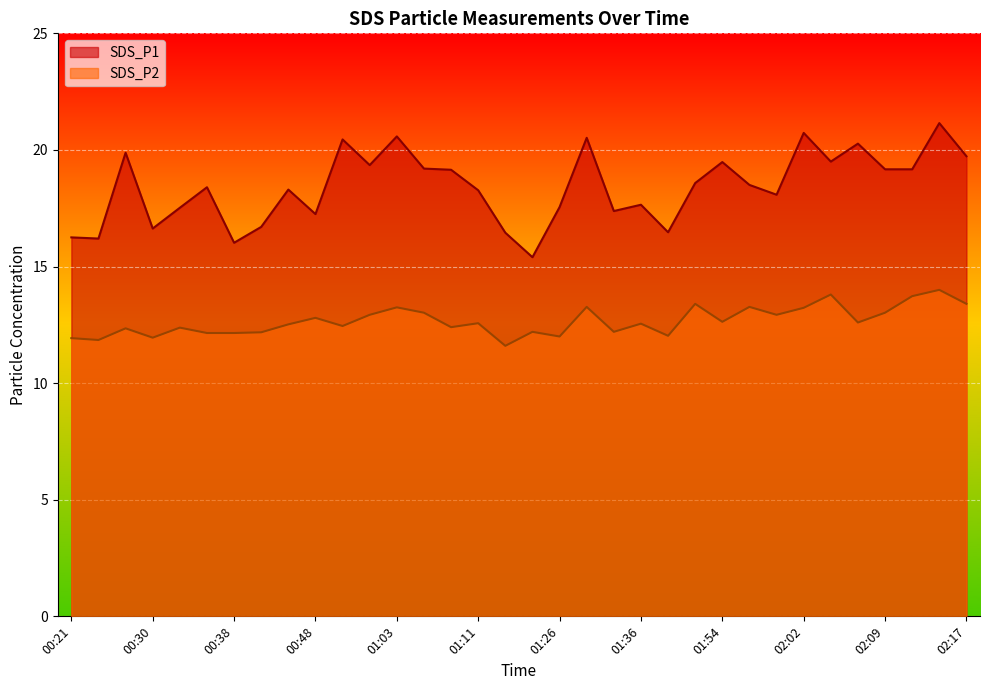

What is the total value across all series at 02:12?

32.9